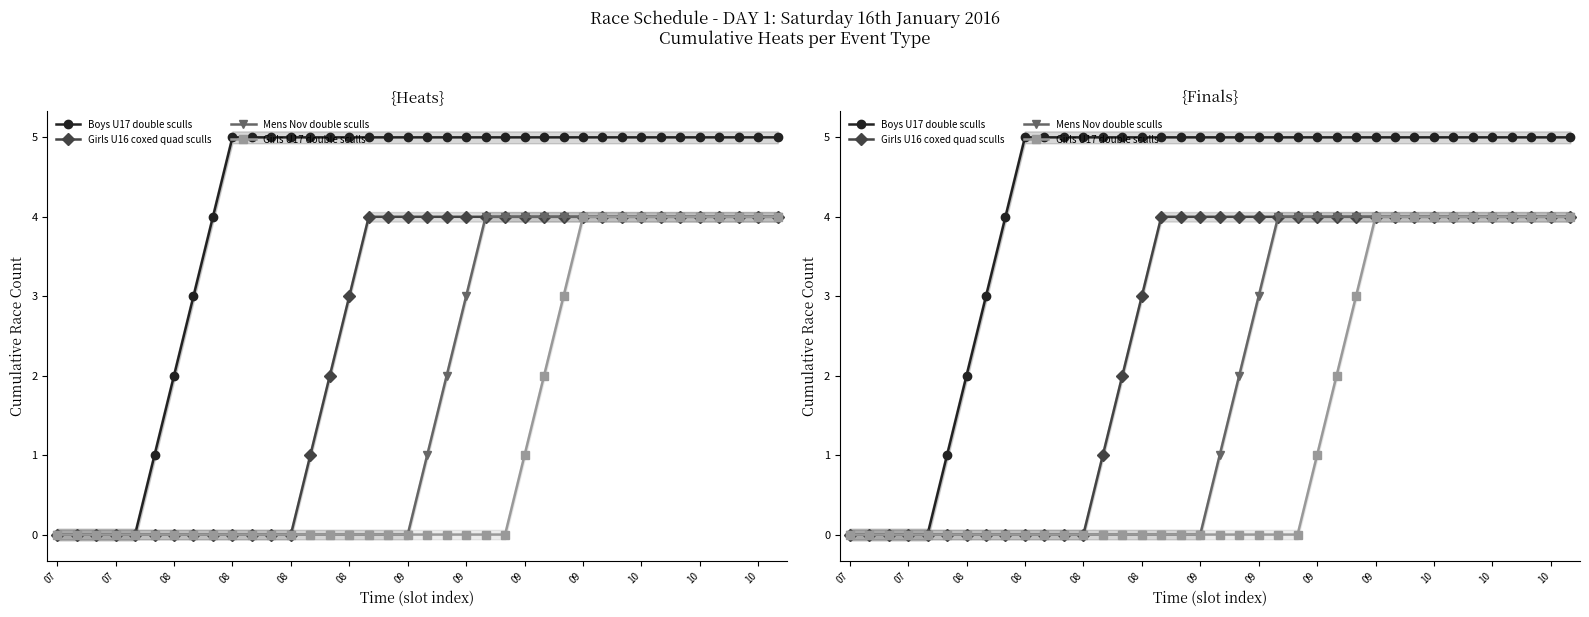

How many lines are shown in the chart?

4